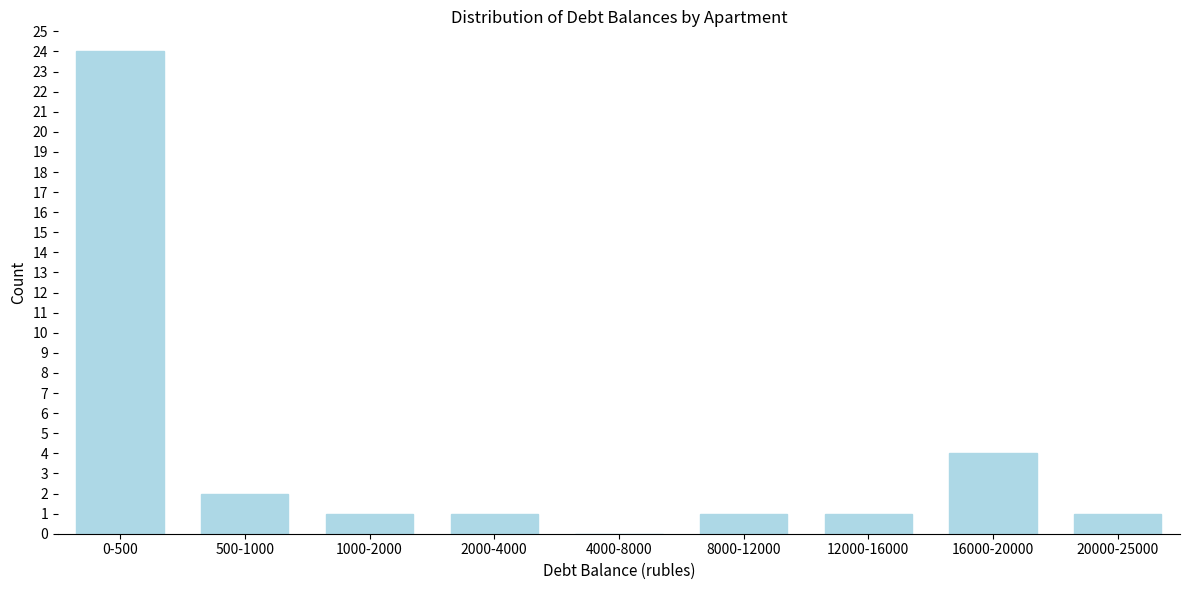

Reading right to left, transcribe all the data shown in this chart.

20000-25000=1	16000-20000=4	12000-16000=1	8000-12000=1	4000-8000=0	2000-4000=1	1000-2000=1	500-1000=2	0-500=24